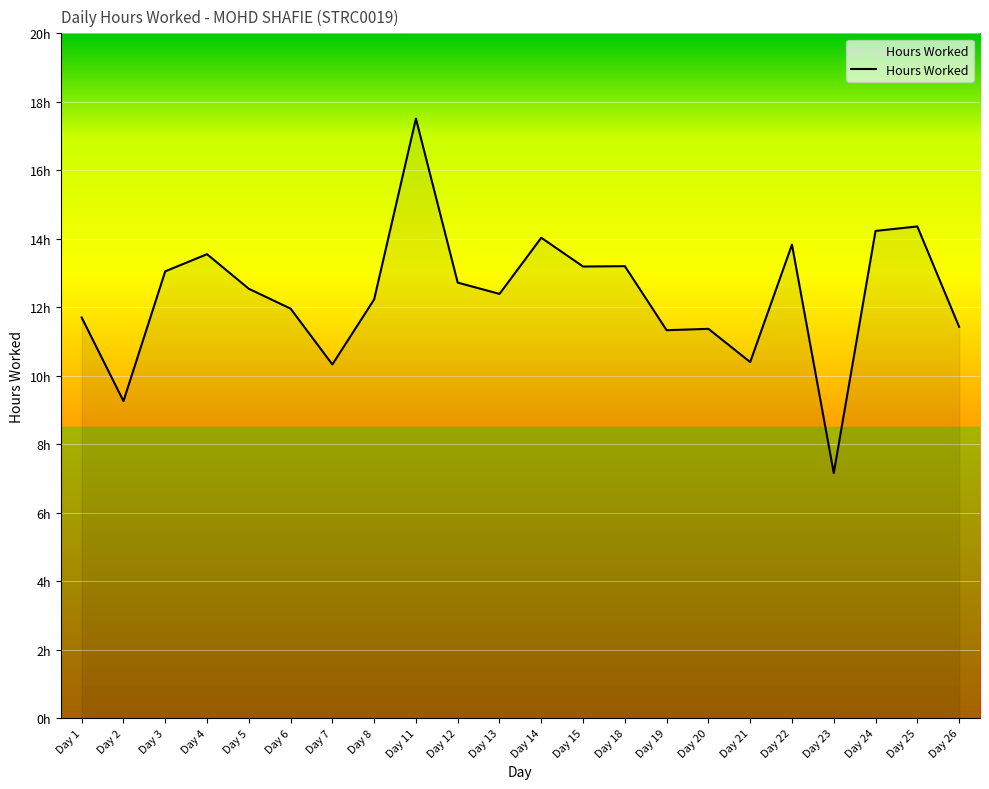

Which label corresponds to the largest value in the chart?

Day 11